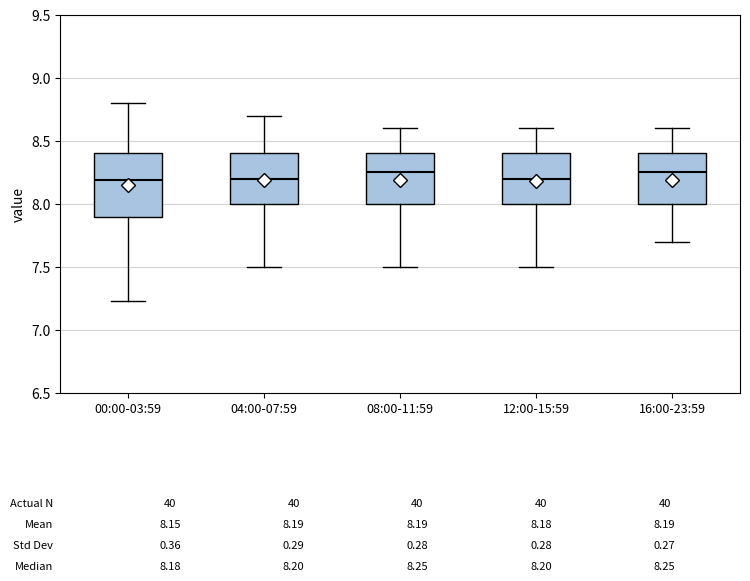

Which box is the tallest, from its lower edge to its upper edge?

00:00-03:59